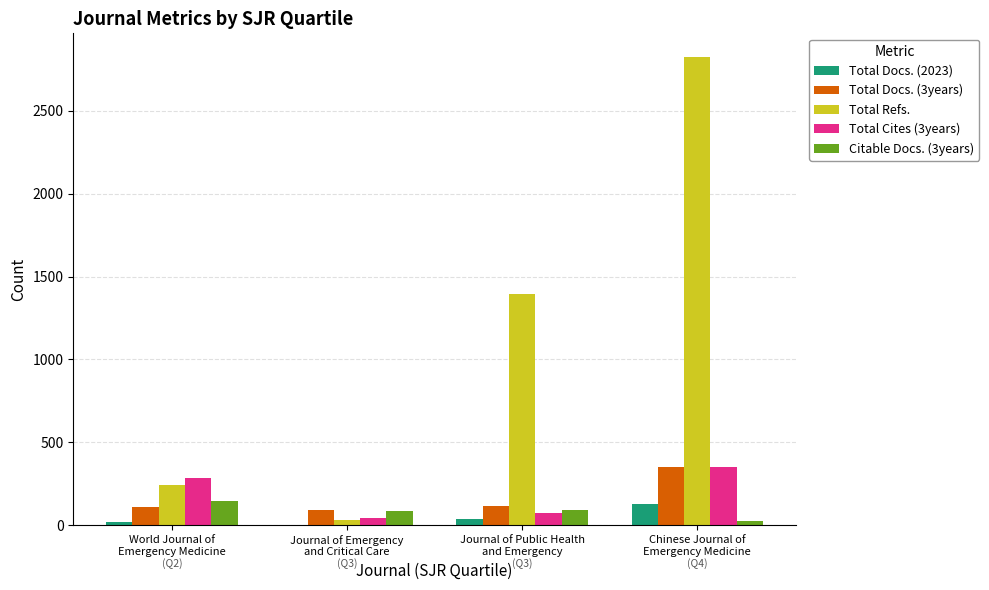

What is the maximum value for Total Docs. (2023)?

130